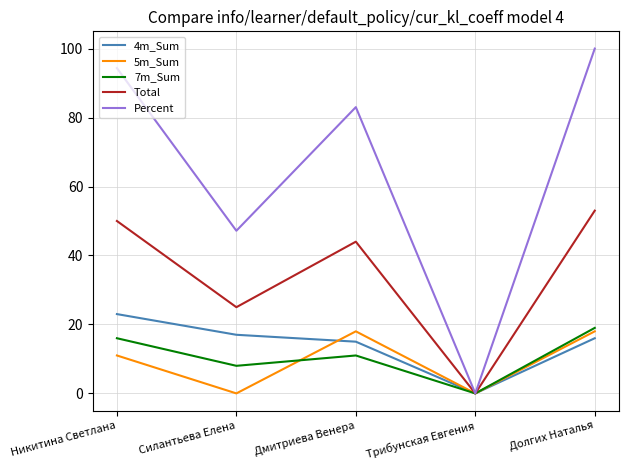

Where is the first local maximum for 7m_Sum?

Дмитриева Венера